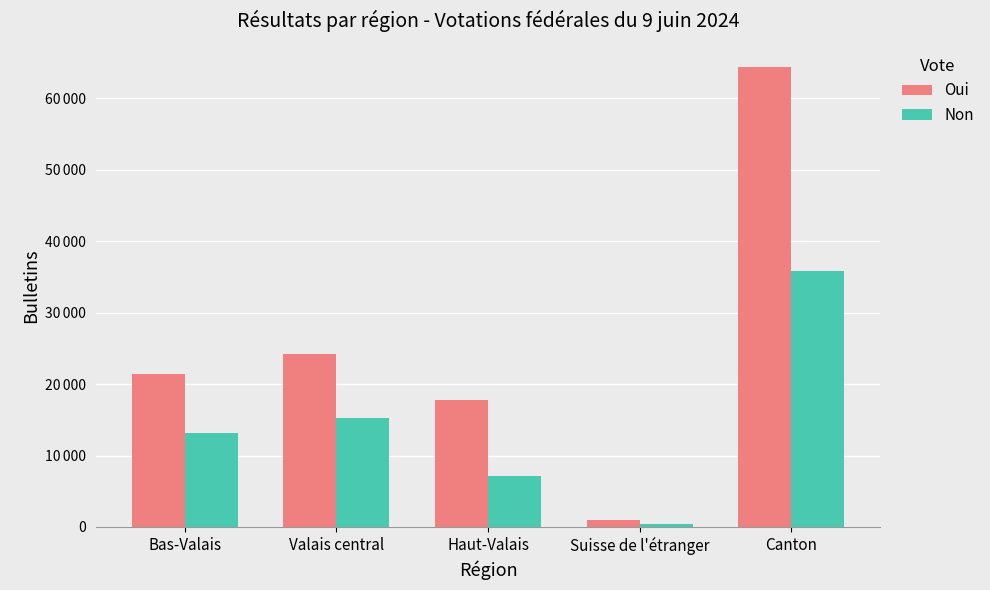

Which has a higher value, Haut-Valais or Bas-Valais?

Bas-Valais